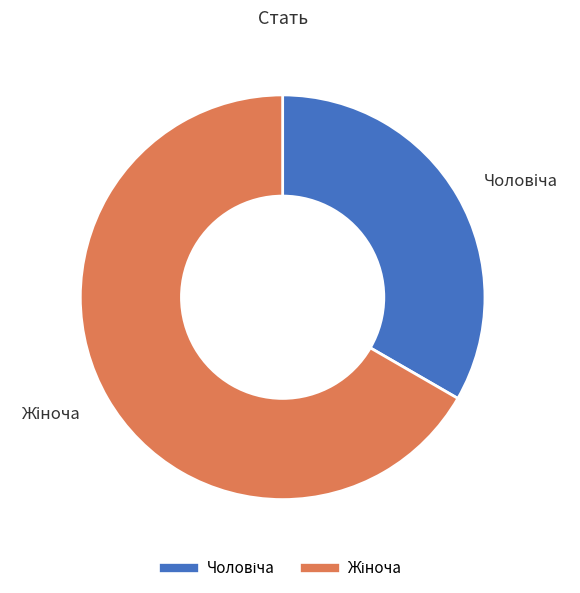

Is there a majority slice in this chart?

Yes